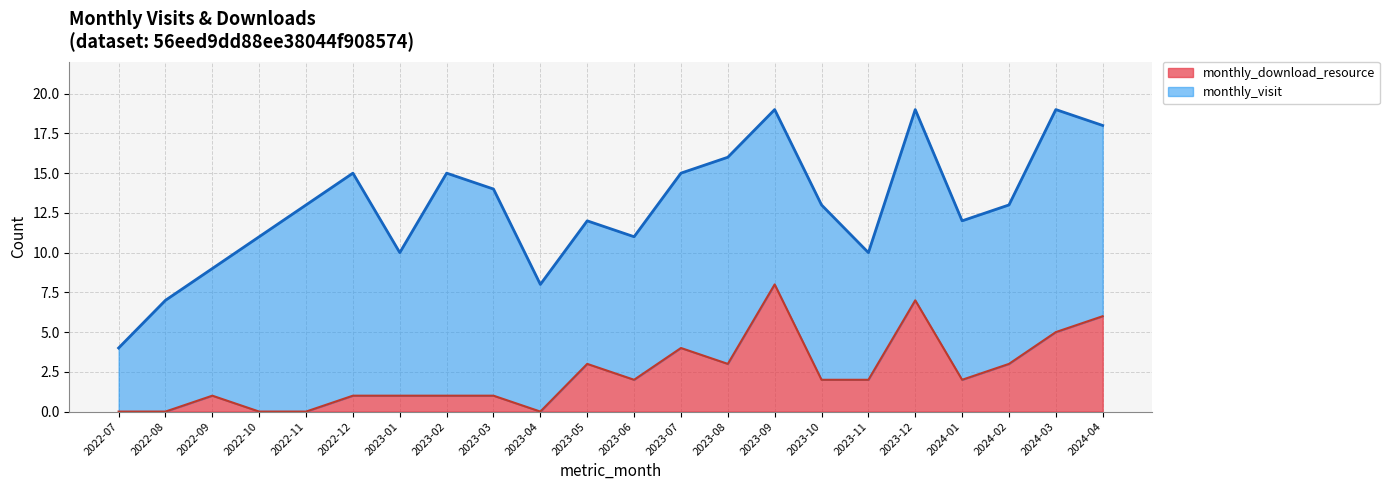

At which label is the value closest to 4?

2023-07